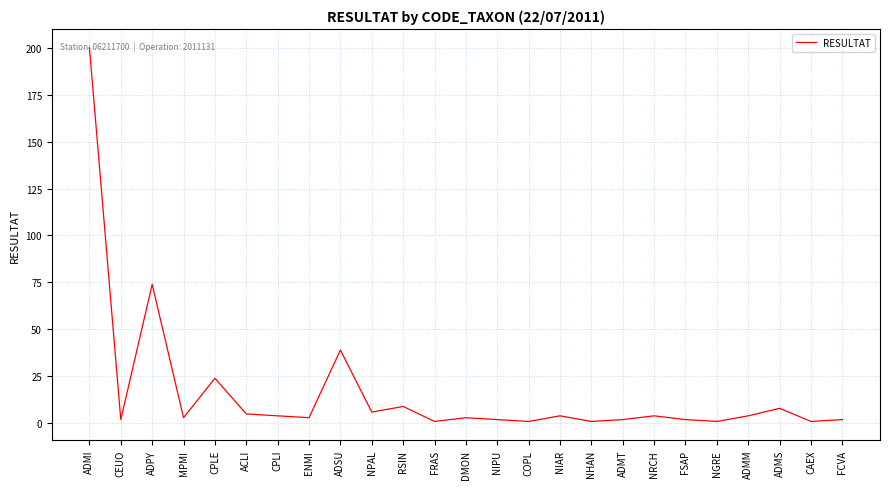

What is the difference between the maximum and minimum values?

199